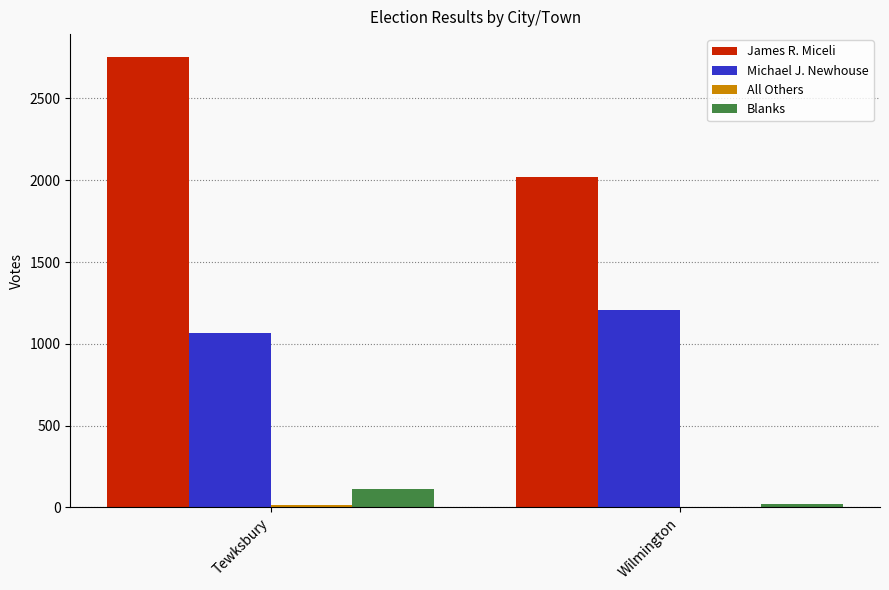

Are the bars grouped side by side (vs. stacked)?

Yes